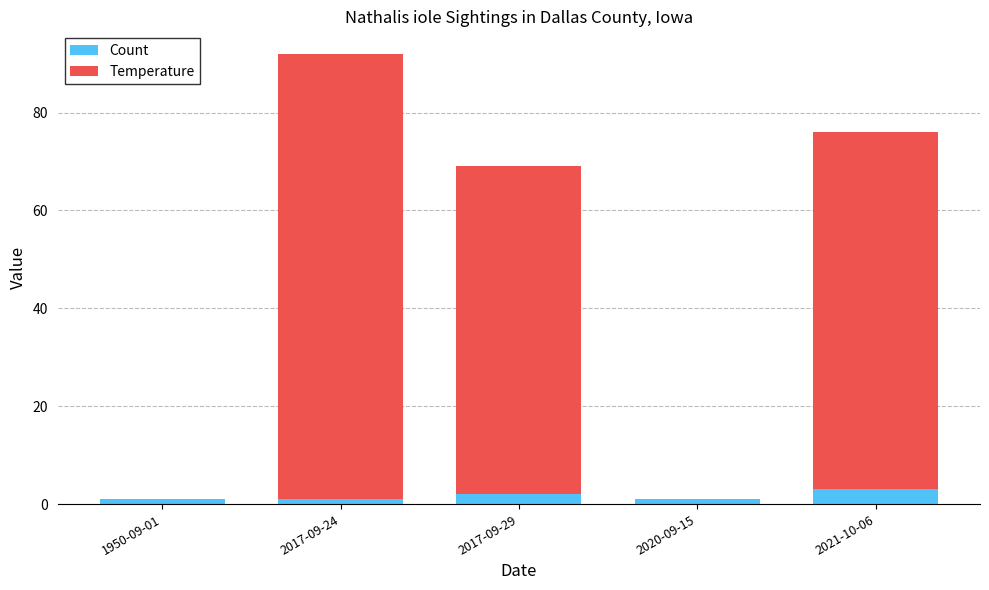

What is the total value across all series at 2020-09-15?

1